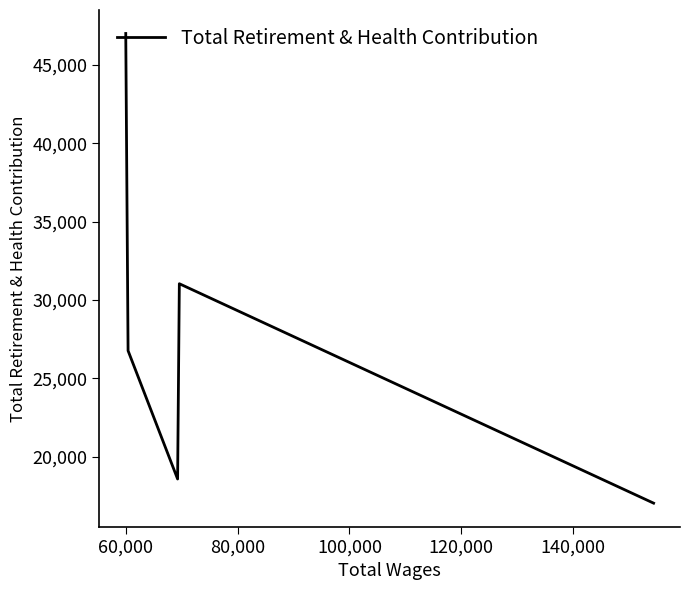

How many series are shown in this chart?

1